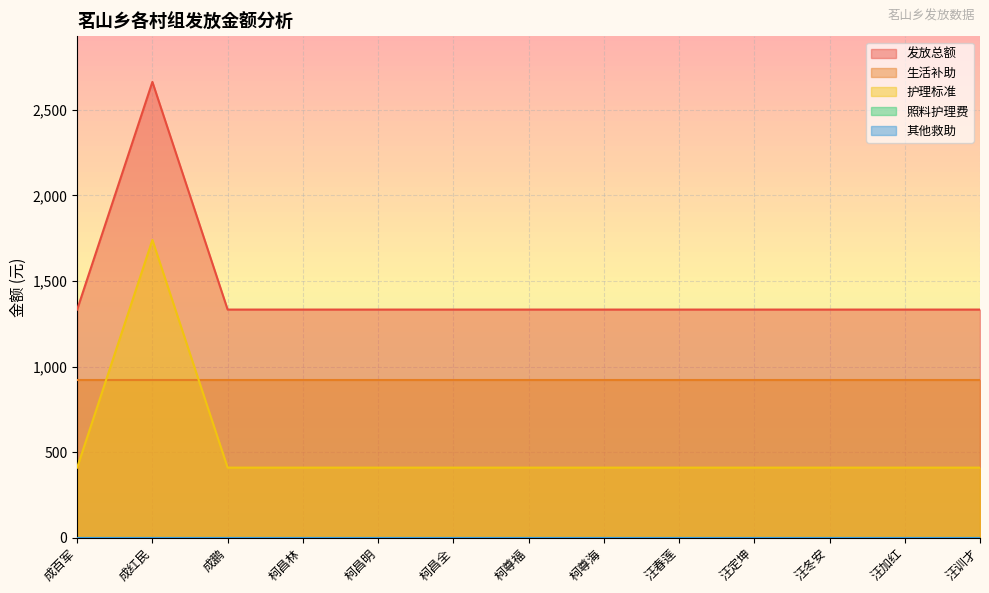

The value of 护理标准 at 汪加红 is 409. True or false?

True